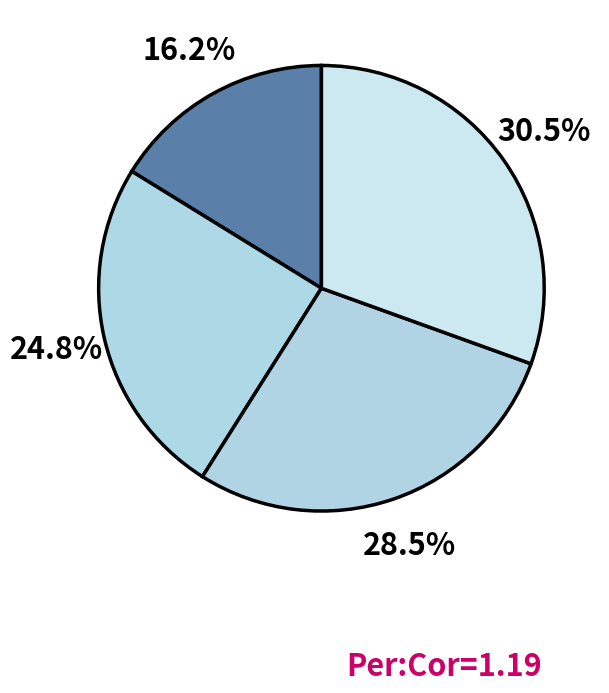

Count the number of slices in the pie.

4